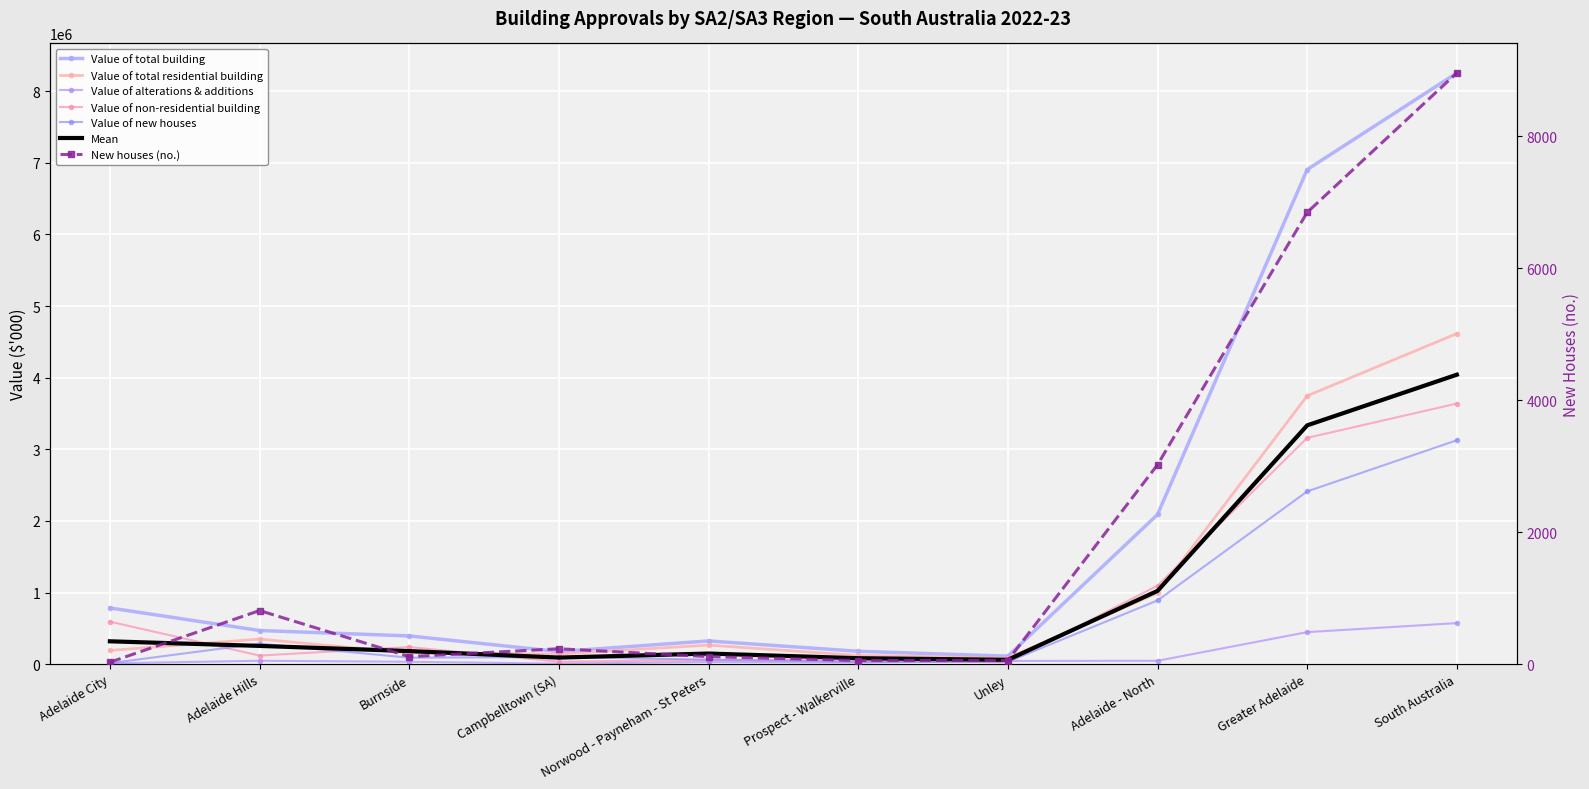

At which category does the chart reach its minimum across all series?

Adelaide City